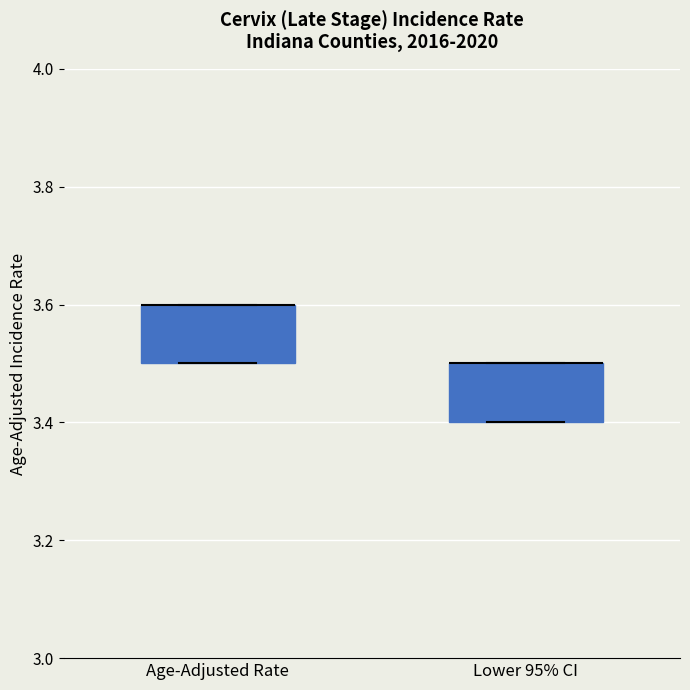

Reading left to right, read every box against the y-axis: the position of its median line, the range the box covers, and the ends of its whiskers. The values are not printed on the chart, so give them approximately, as read against the axis.

Age-Adjusted Rate: median 3.6 (drawn on the box's upper edge), box 3.5 to 3.6, whiskers 3.5 to 3.6
Lower 95% CI: median 3.5 (drawn on the box's upper edge), box 3.4 to 3.5, whiskers 3.4 to 3.5